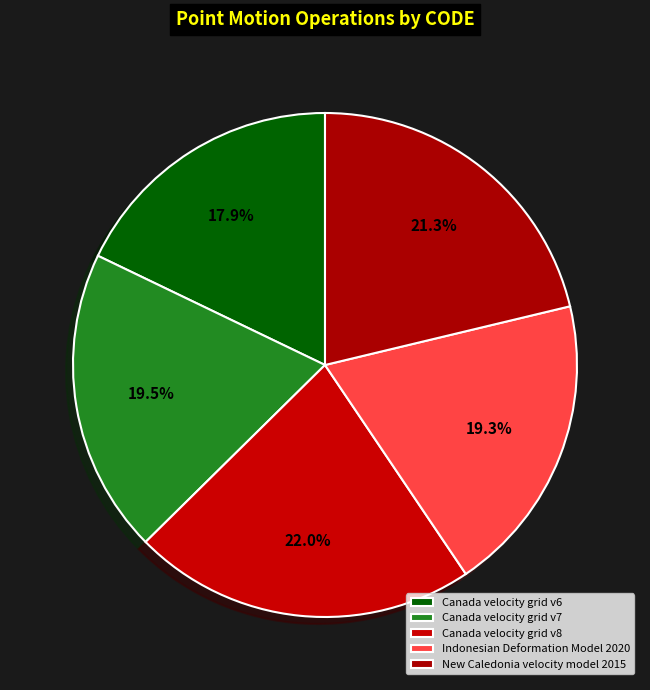

What is the total percentage of New Caledonia velocity model 2015 and Canada velocity grid v6?

39.1%